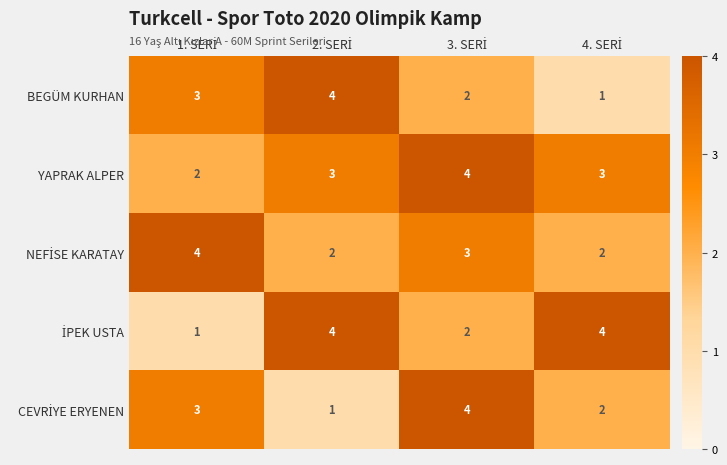

What is the minimum value shown in the chart?

1